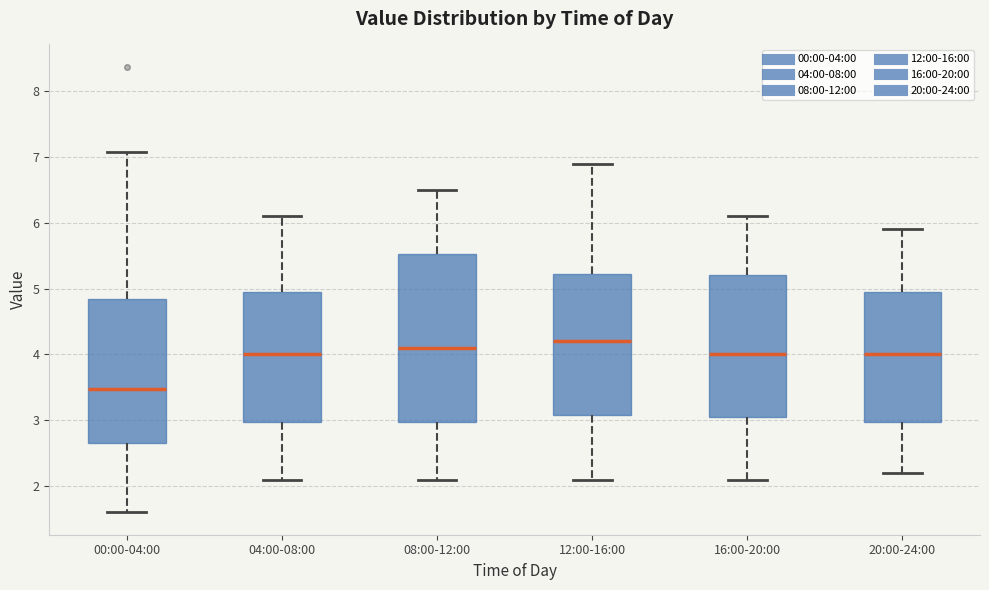

Comparing the boxes themselves (not the whiskers), which one is the tallest?

08:00-12:00